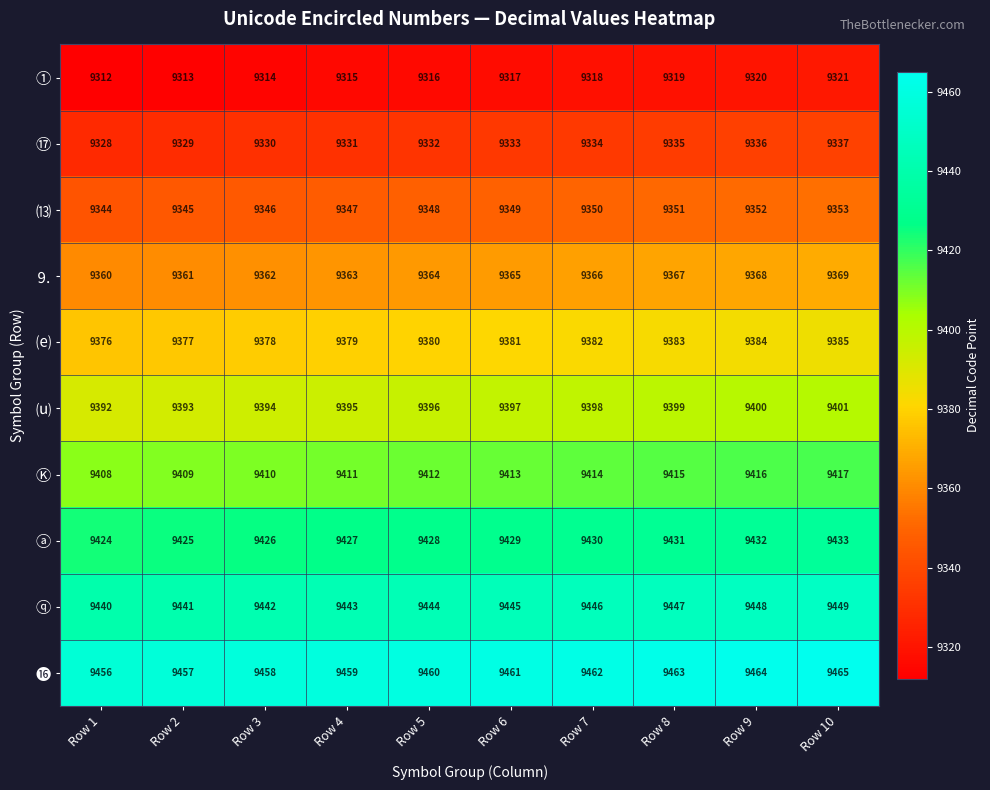

Which category has the lowest value in the ① series?

Row 1